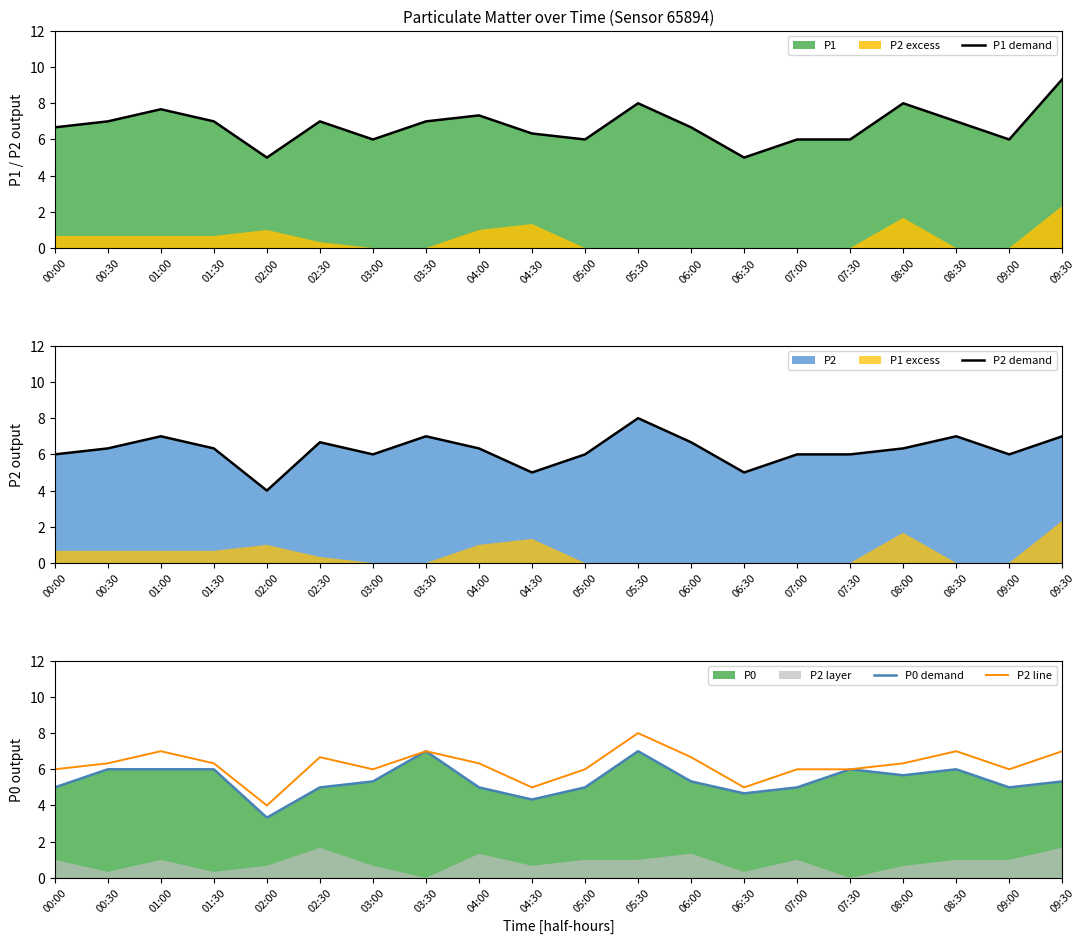

What is the value of the P2 line point at the 3rd from the left?

7.0